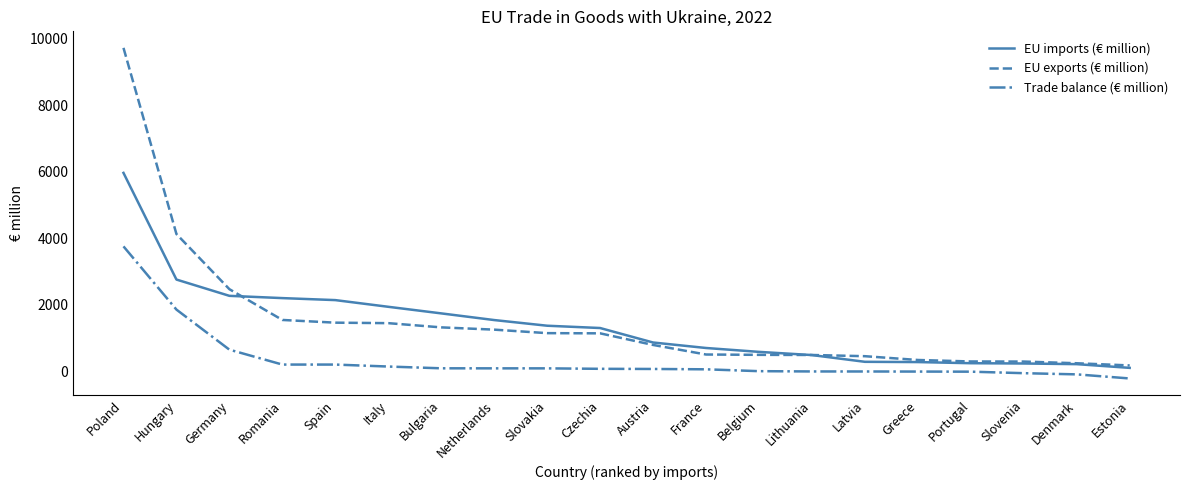

What position from the left is Slovakia?

9